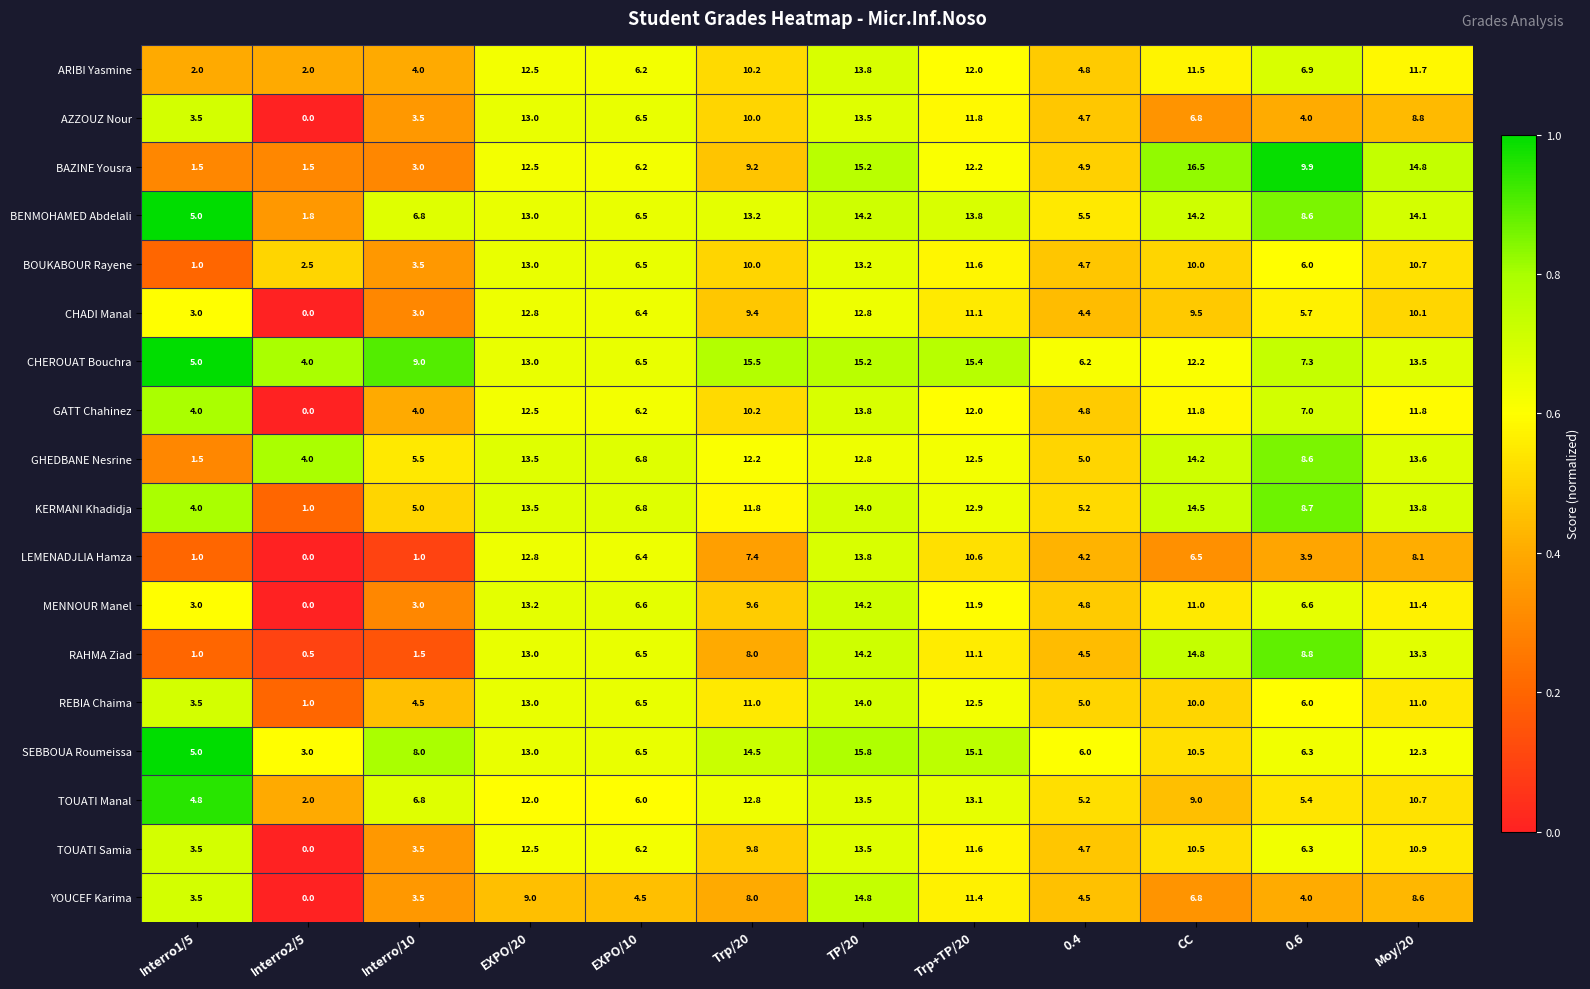

Is it true that CHEROUAT Bouchra equals 3.3 at Trp/20?

False